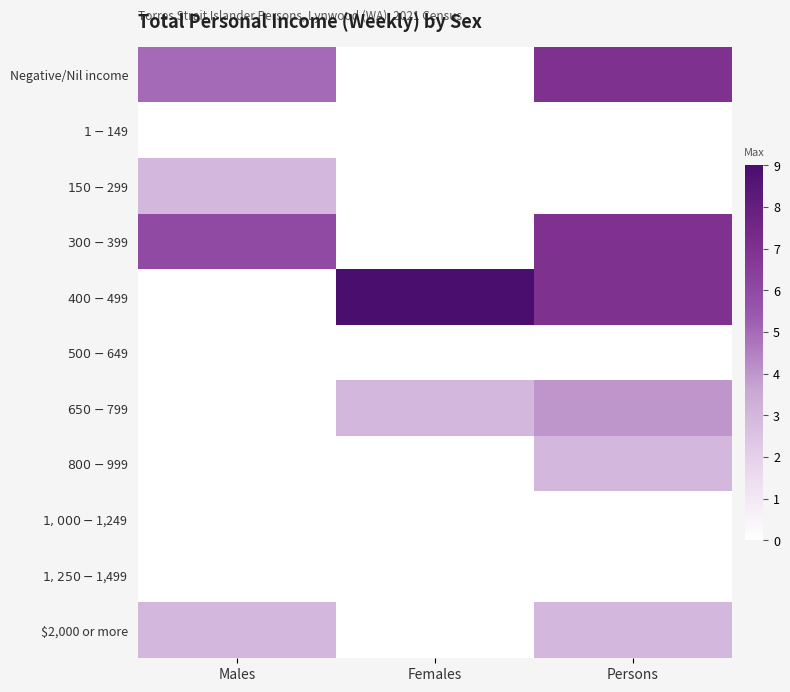

Which series has the widest spread of values?

$400-$499